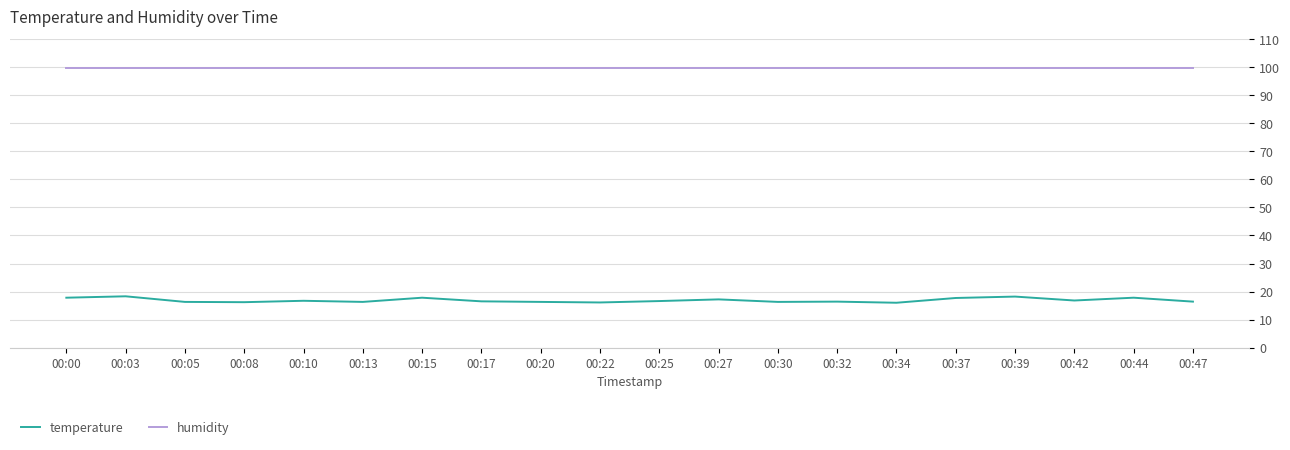

What is the highest value of the temperature series?

18.3